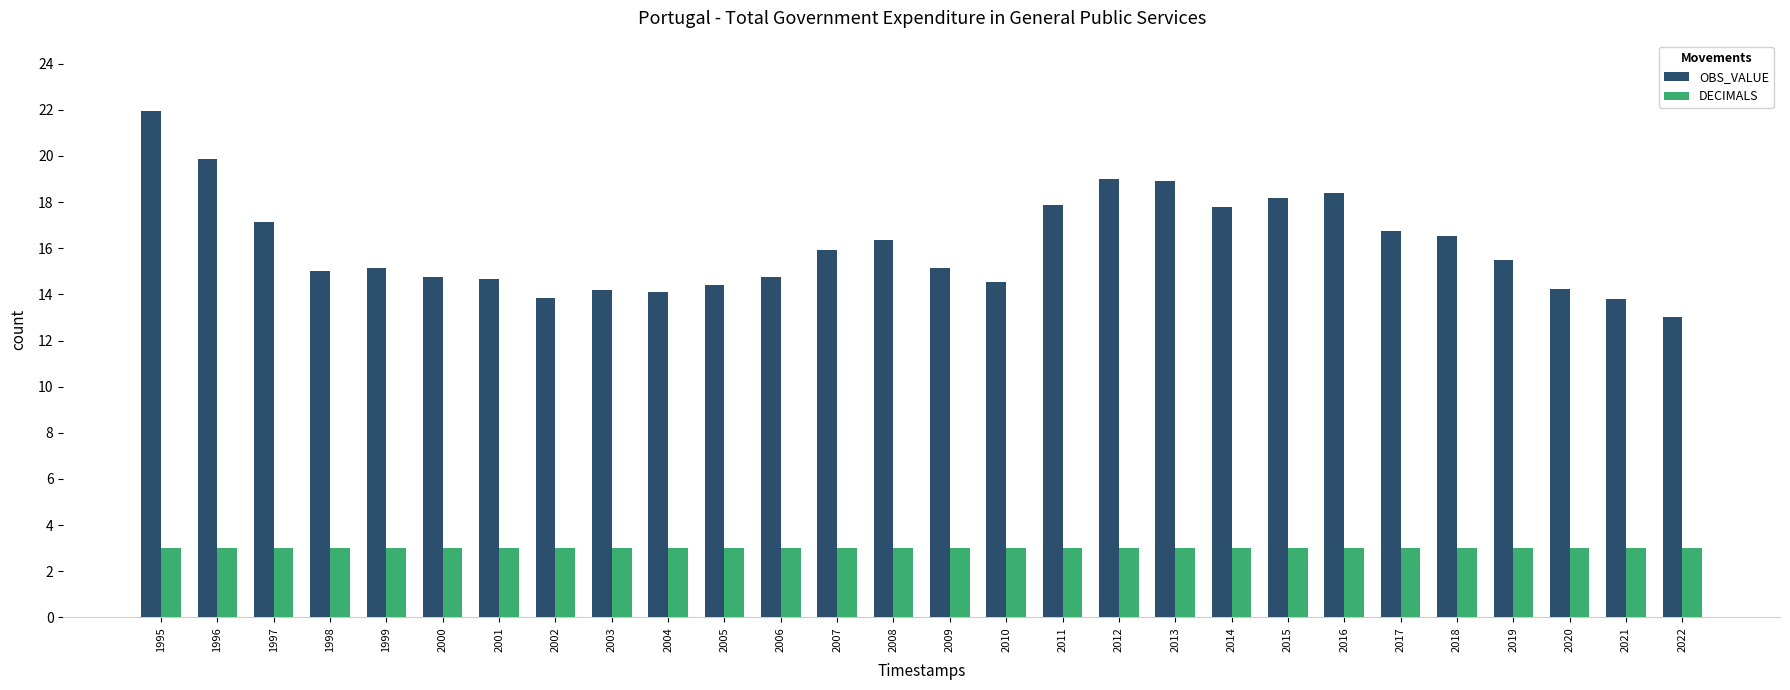

Read the OBS_VALUE value at 2000.

14.8